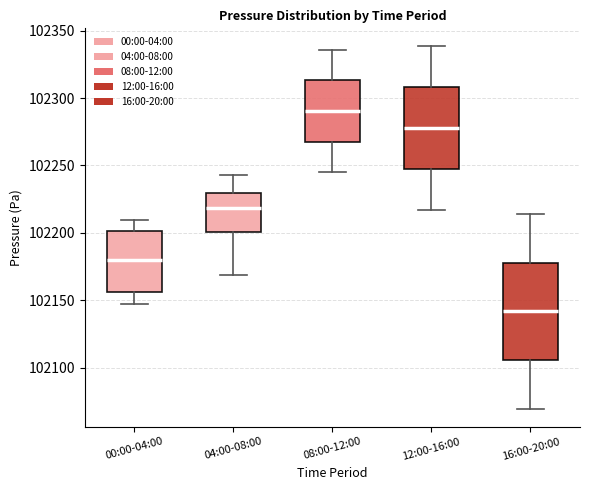

Reading left to right, read every box against the y-axis: the position of its median line, the range the box covers, and the ends of its whiskers. The values are not printed on the chart, so give them approximately, as read against the axis.

00:00-04:00: median 102180, box 102155 to 102200, whiskers 102150 to 102210
04:00-08:00: median 102220, box 102200 to 102230, whiskers 102170 to 102245
08:00-12:00: median 102290, box 102270 to 102315, whiskers 102245 to 102335
12:00-16:00: median 102280, box 102250 to 102310, whiskers 102215 to 102340
16:00-20:00: median 102140, box 102105 to 102180, whiskers 102070 to 102215